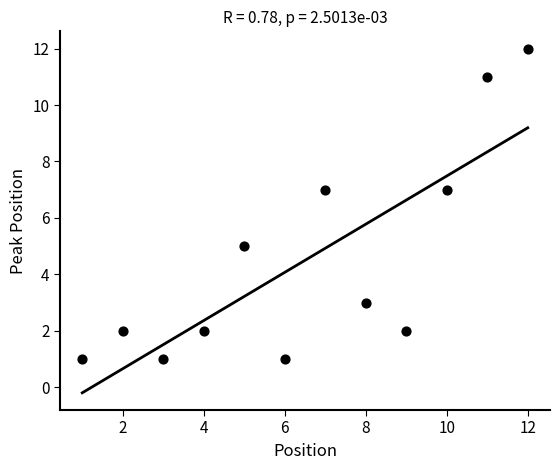

What is the range of X values (max minus min)?

11